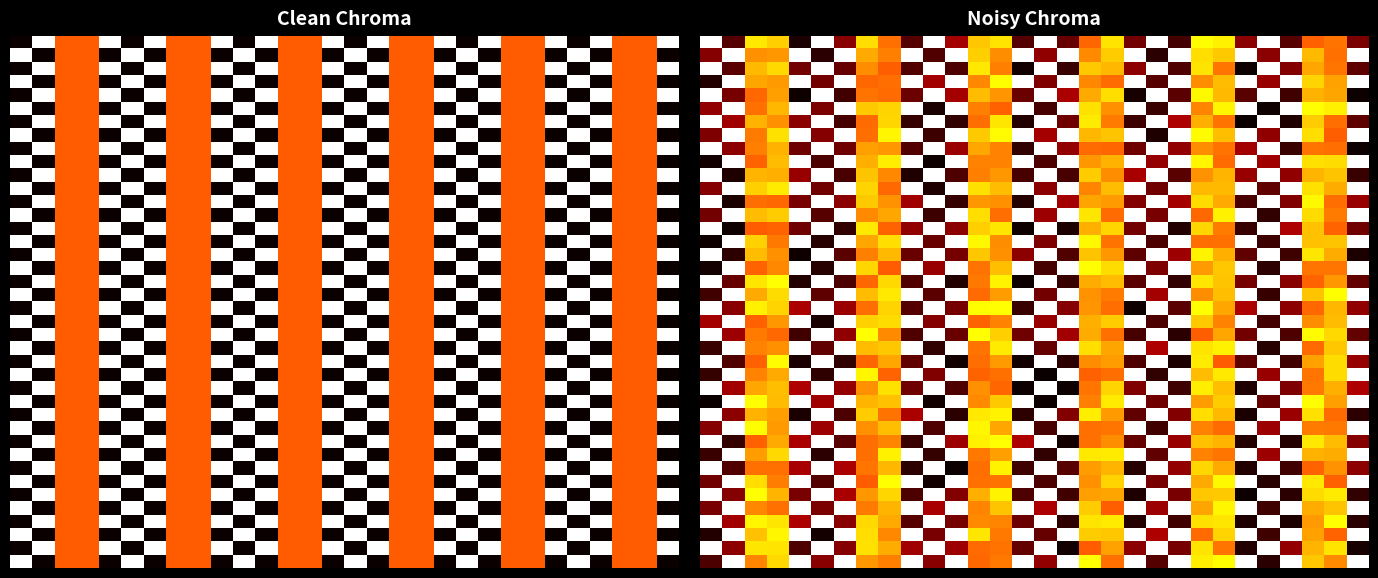

What is the difference between the highest and lowest values at 6?

0.9